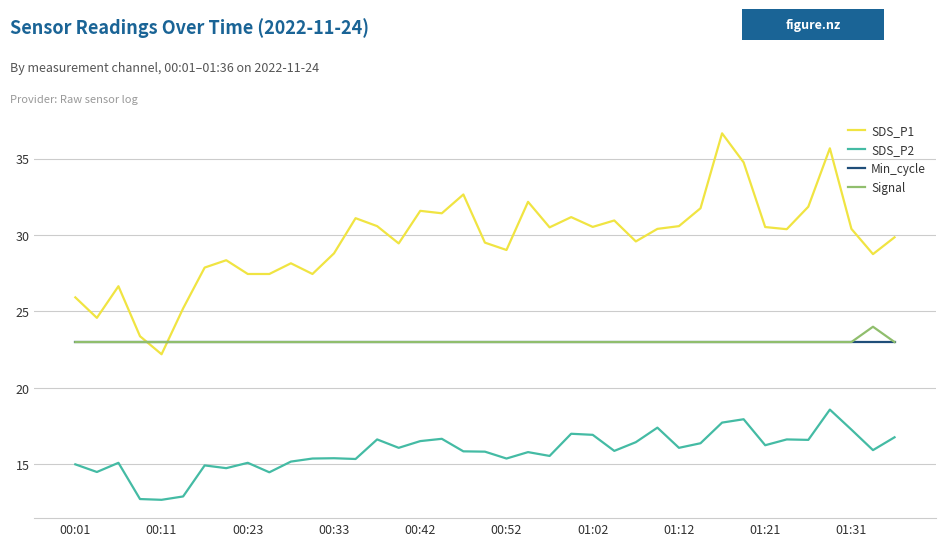

What is the sum of all SDS_P1 values?

1155.2